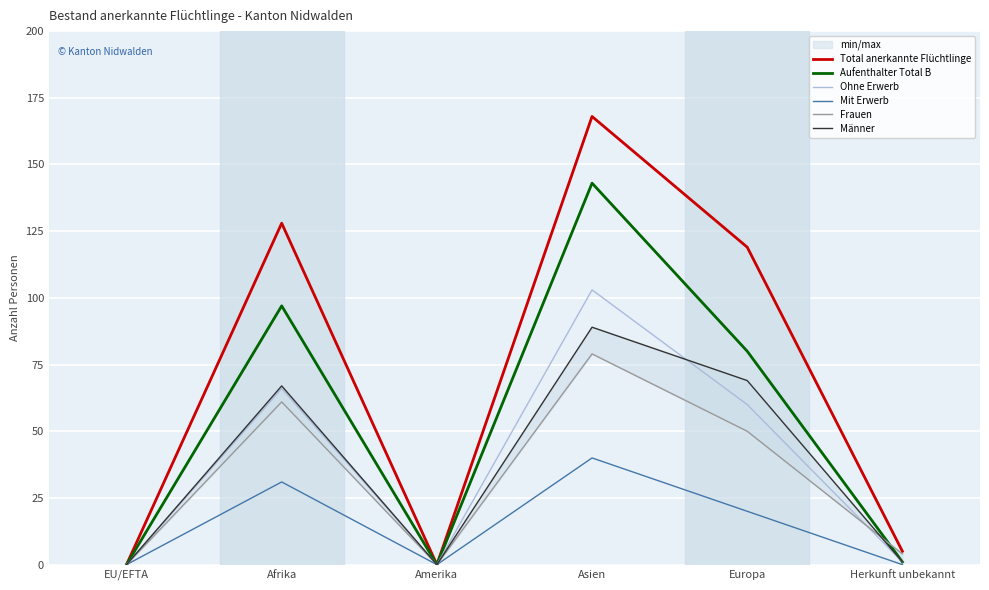

Where do Aufenthalter Total B and Frauen first cross each other?

Europa and Herkunft unbekannt